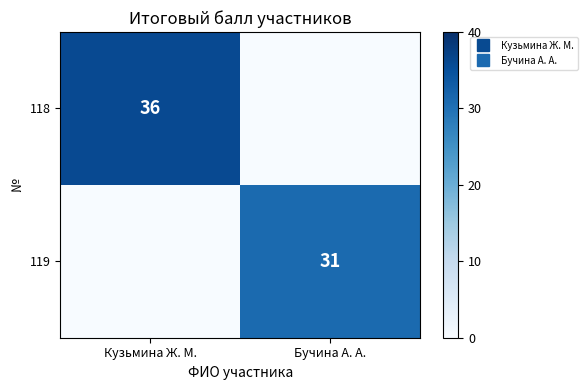

Rank the series at Бучина А. А. from highest to lowest value.

119, 118